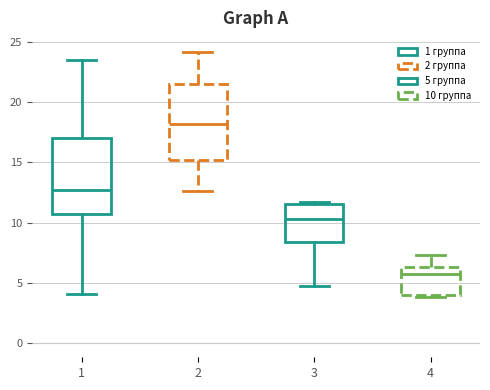

Reading left to right, read every box against the y-axis: the position of its median line, the range the box covers, and the ends of its whiskers. The values are not printed on the chart, so give them approximately, as read against the axis.

1: median 12.5, box 10.5 to 17.0, whiskers 4.0 to 23.5
2: median 18.0, box 15.0 to 21.5, whiskers 12.5 to 24.0
3: median 10.5, box 8.5 to 11.5, whiskers 4.5 to 11.5
4: median 5.5, box 4.0 to 6.5, whiskers 4.0 (just below the box's lower edge) to 7.5